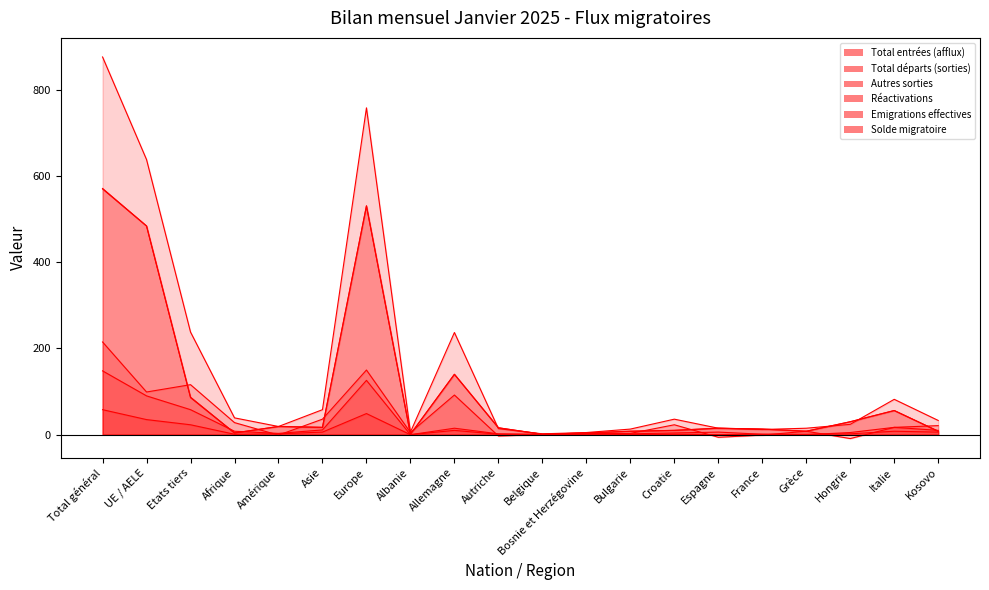

Which series has the widest spread of values?

Total entrées (afflux)